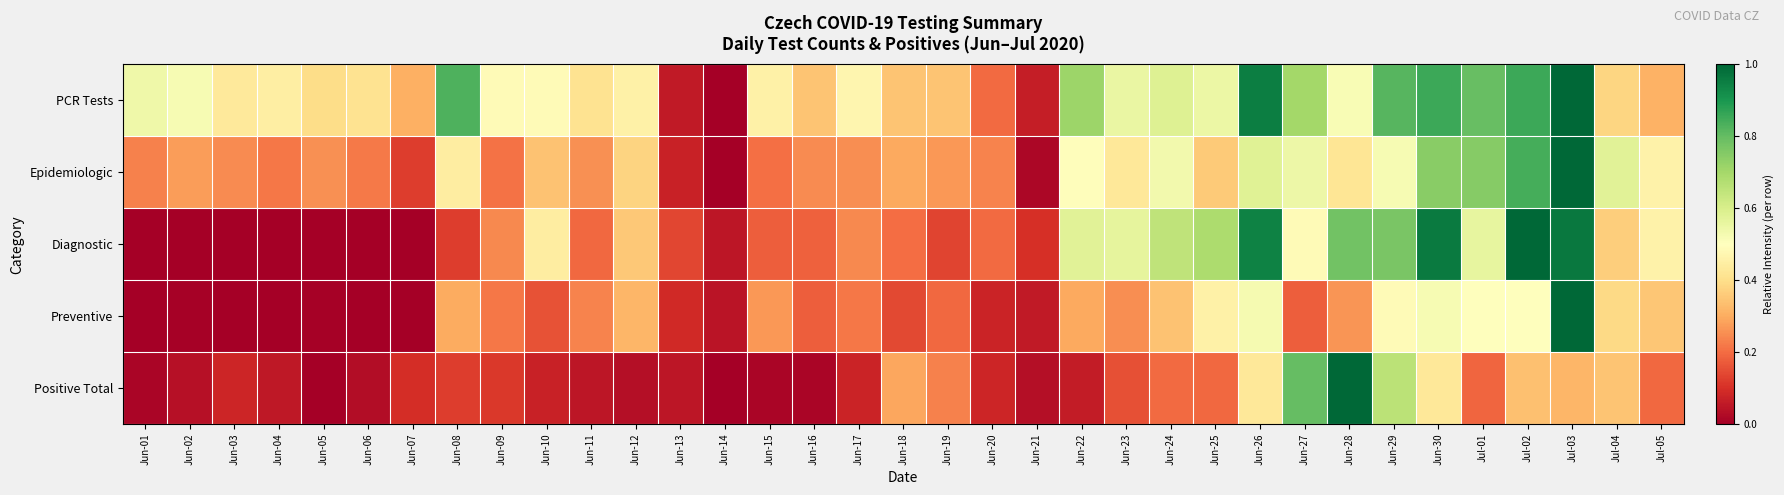

At Jun-17, list the series in order from smallest to largest.

Positive Total, Preventive, Diagnostic, Epidemiologic, PCR Tests